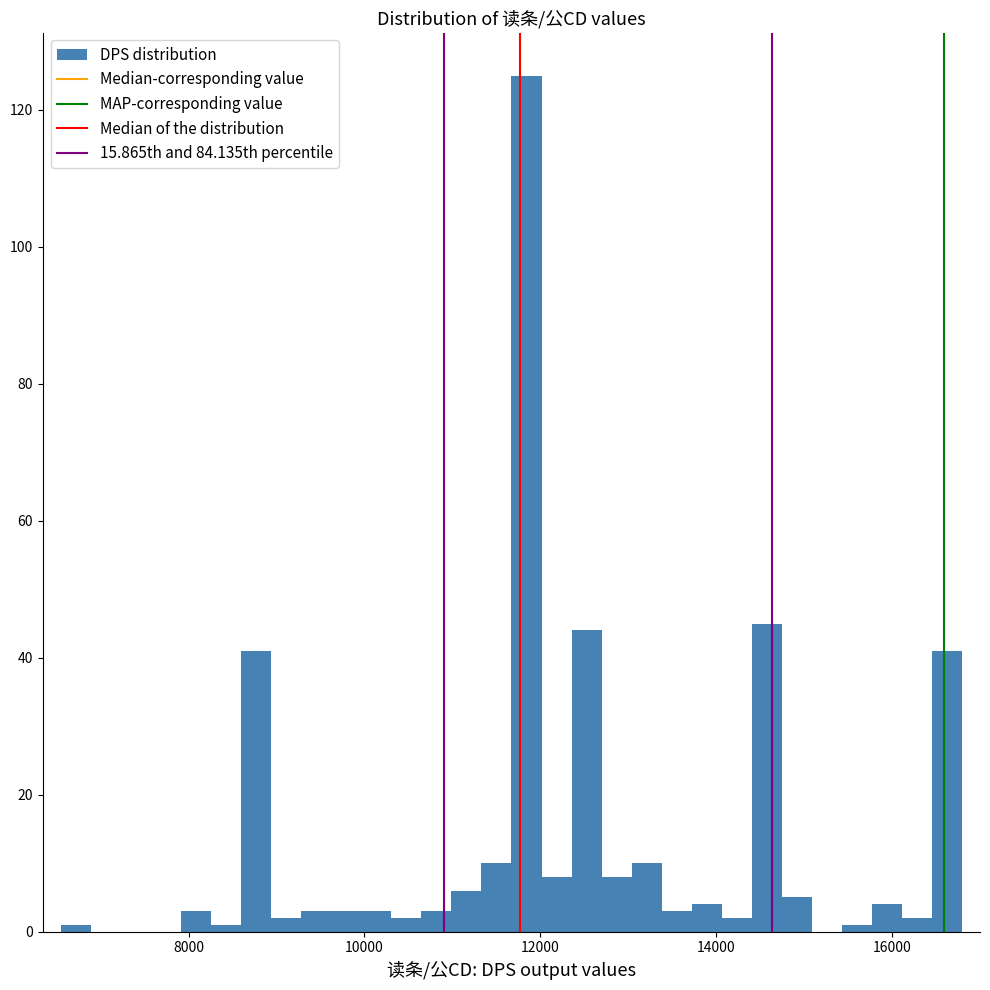

Read against the x-axis, roughly where is the centre of the tallest bar?

11800